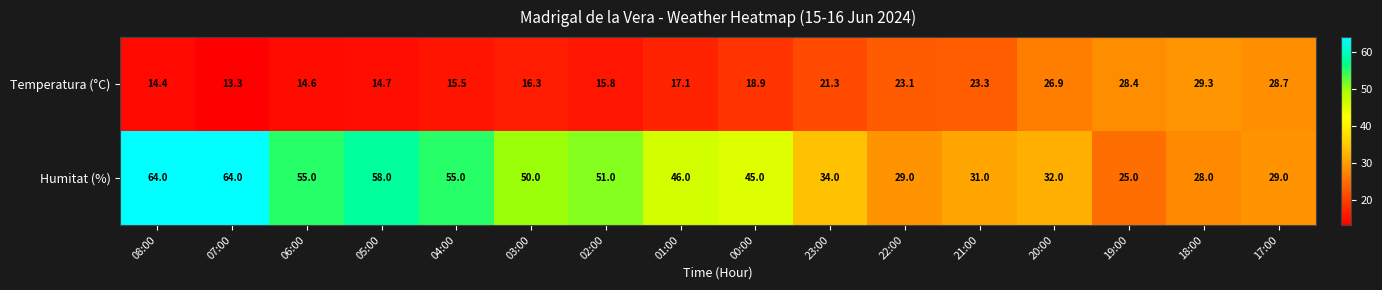

The Humitat (%) series shows 15.5 at 22:00. True or false?

False